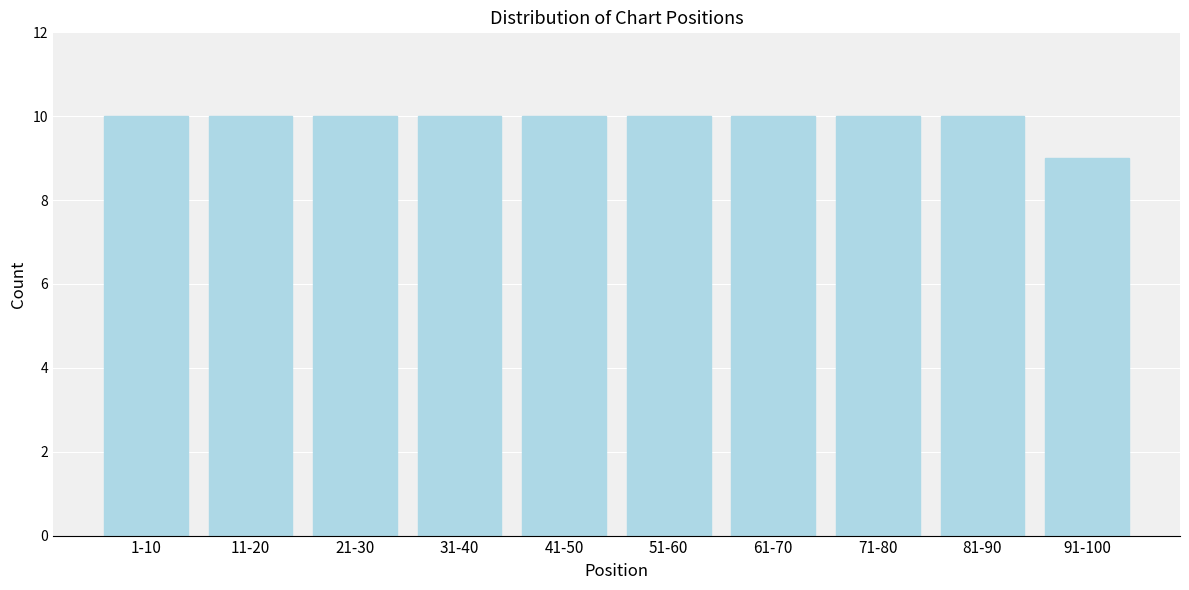

Reading left to right, transcribe all the data shown in this chart.

10	10	10	10	10	10	10	10	10	9